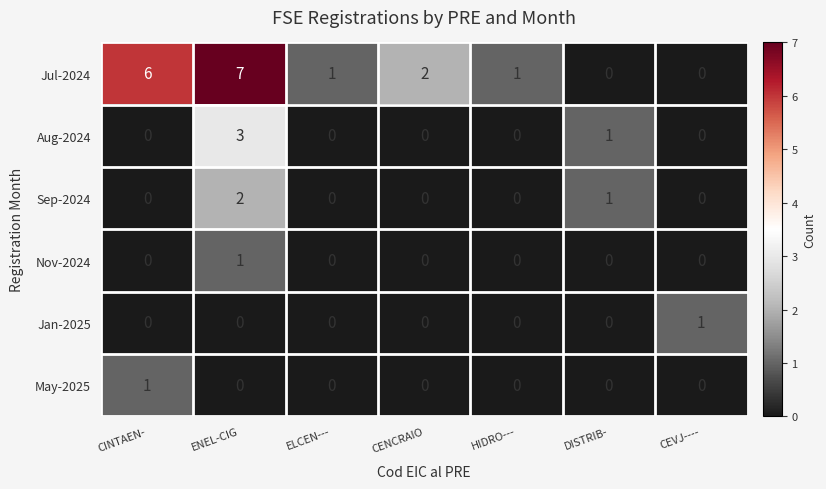

Which series has the largest range (max minus min)?

Jul-2024